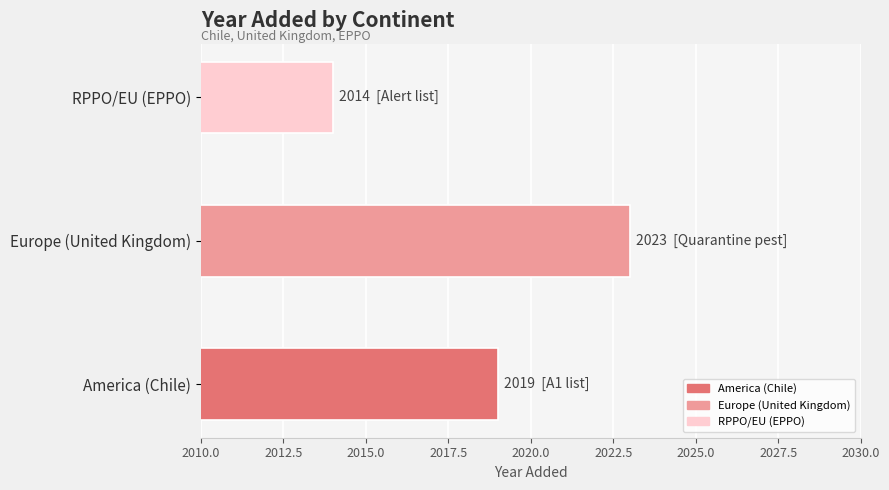

Which label corresponds to the largest value in the chart?

Europe (United Kingdom)